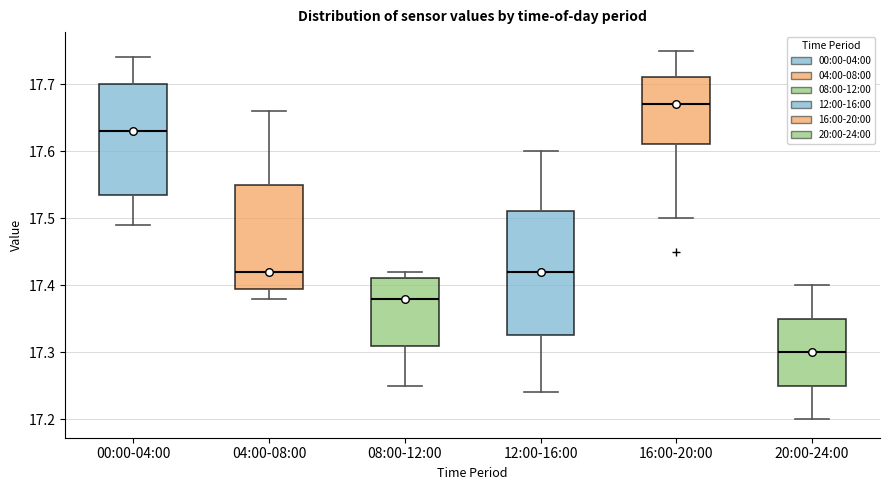

Reading left to right, transcribe this box plot: for each box, give where its median line is, the range the box spans, and where its two whiskers end, as read against the y-axis. The values are not printed on the chart, so give them approximately, as read against the axis.

00:00-04:00: median 17.63, box 17.54 to 17.70, whiskers 17.49 to 17.74
04:00-08:00: median 17.42, box 17.40 to 17.55, whiskers 17.38 to 17.66
08:00-12:00: median 17.38, box 17.31 to 17.41, whiskers 17.25 to 17.42
12:00-16:00: median 17.42, box 17.33 to 17.51, whiskers 17.24 to 17.60
16:00-20:00: median 17.67, box 17.61 to 17.71, whiskers 17.50 to 17.75
20:00-24:00: median 17.30, box 17.25 to 17.35, whiskers 17.20 to 17.40